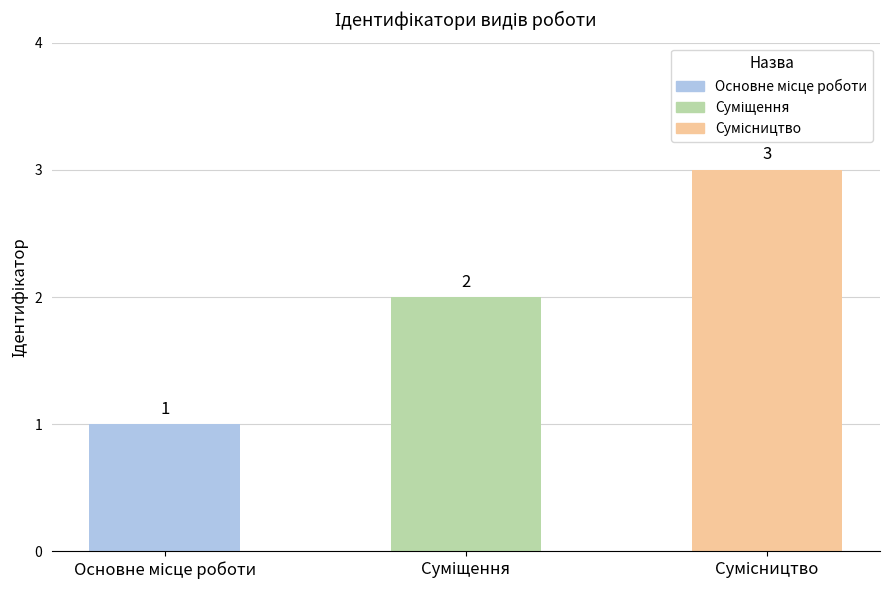

What is the value of the 1st bar from the left?

1